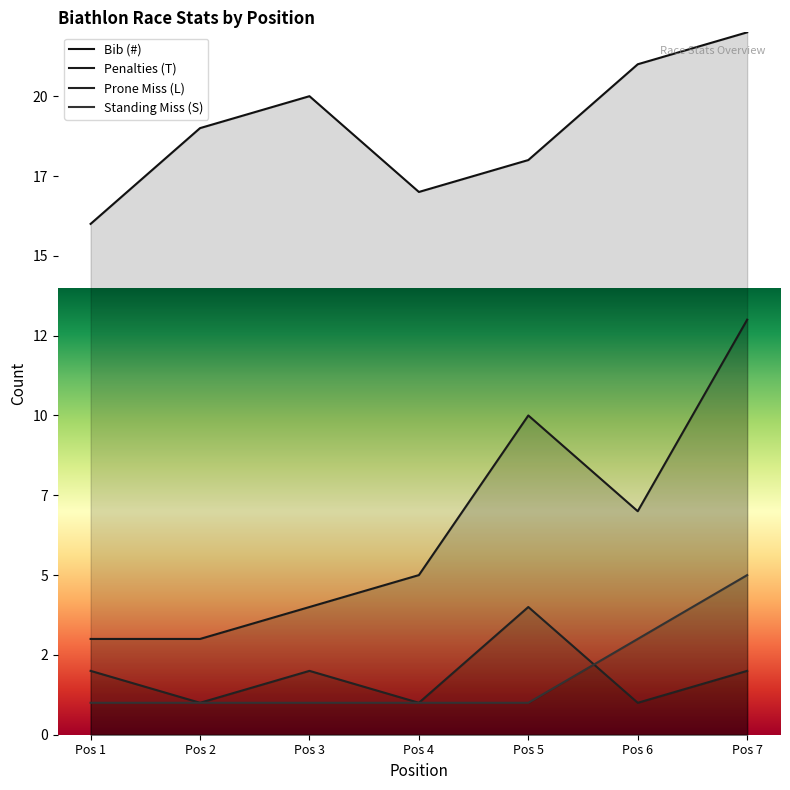

What are all the series names shown in the legend?

Bib (#), Penalties (T), Prone Miss (L), Standing Miss (S)